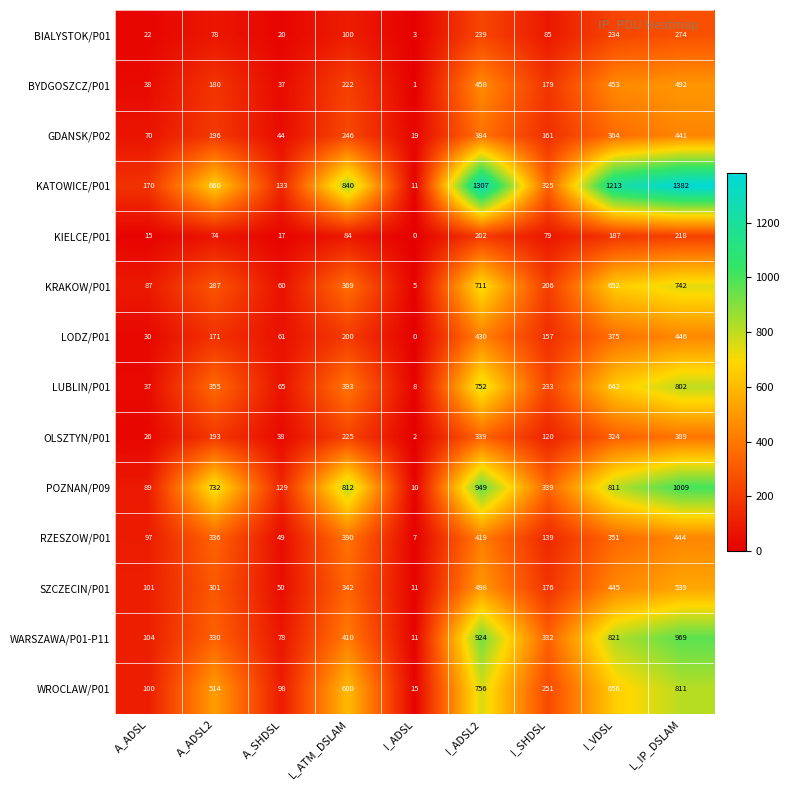

The value of RZESZOW/P01 at A_ADSL is 131. True or false?

False